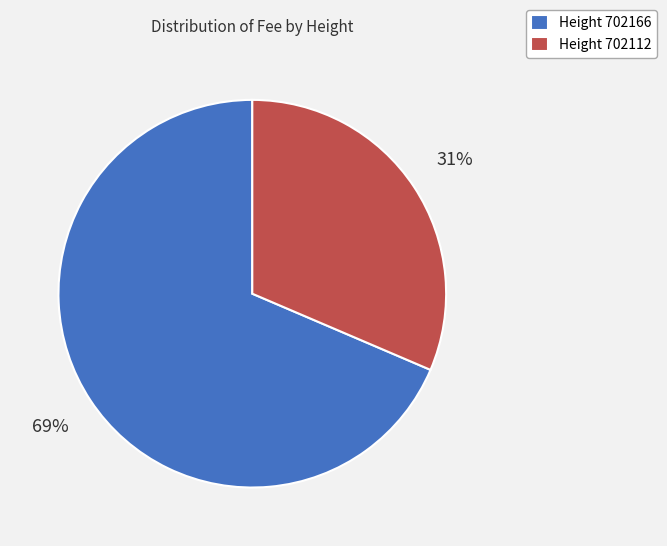

To the nearest percent, what is the combined percentage of Height 702166 and Height 702112?

100%